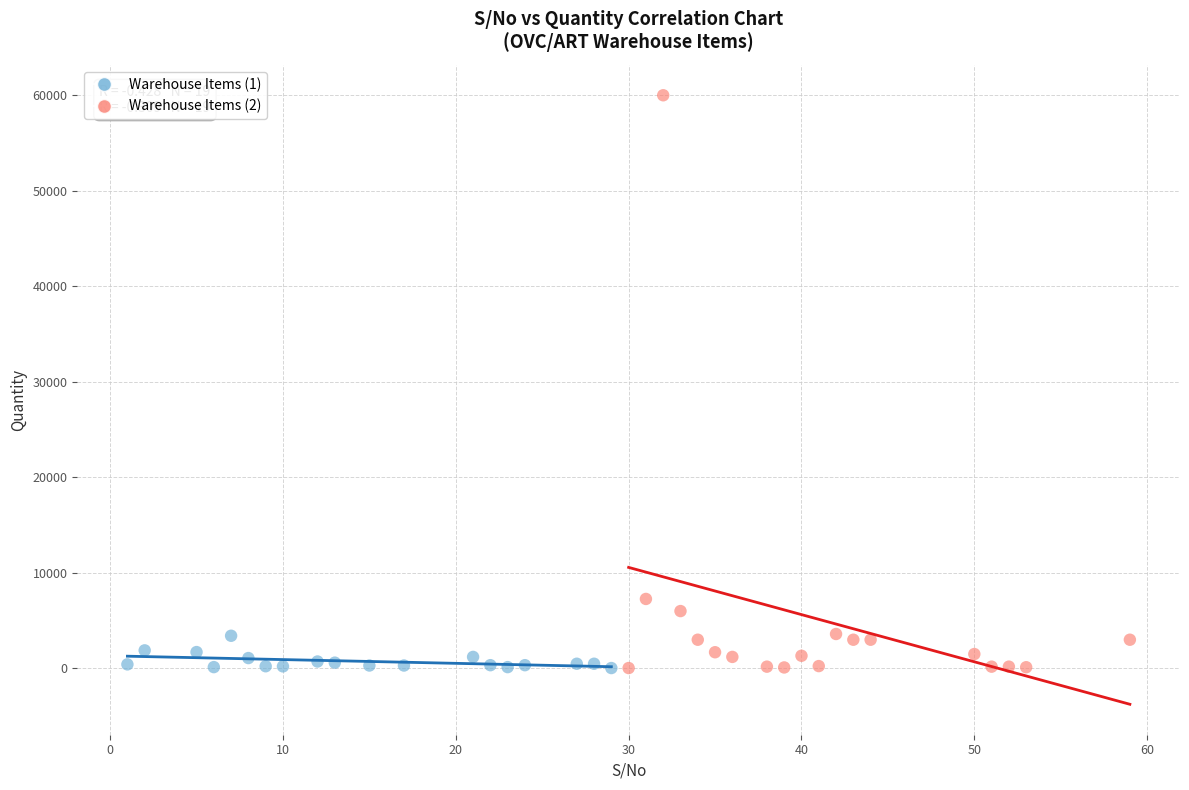

Which series has the largest Y range (max minus min)?

Warehouse Items (2)